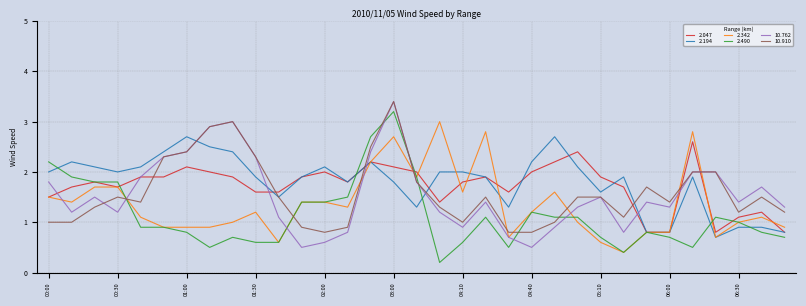

What is the maximum value shown in the chart?

3.4